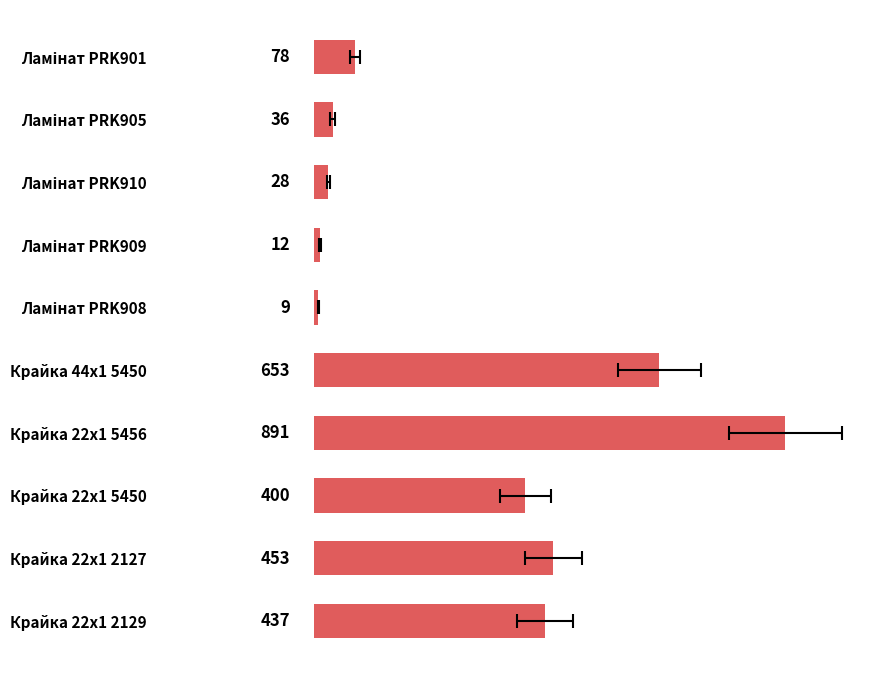

Reading right to left, list all the values displayed in this chart.

437	453	400	891	653	9	12	28	36	78